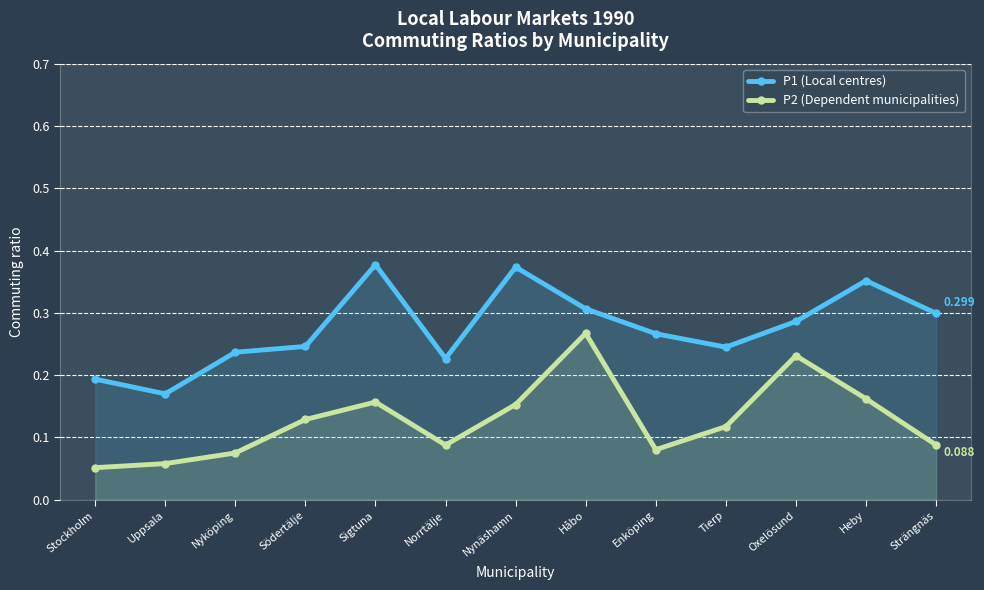

How many interior local peaks does the P2 (Dependent municipalities) series have?

3